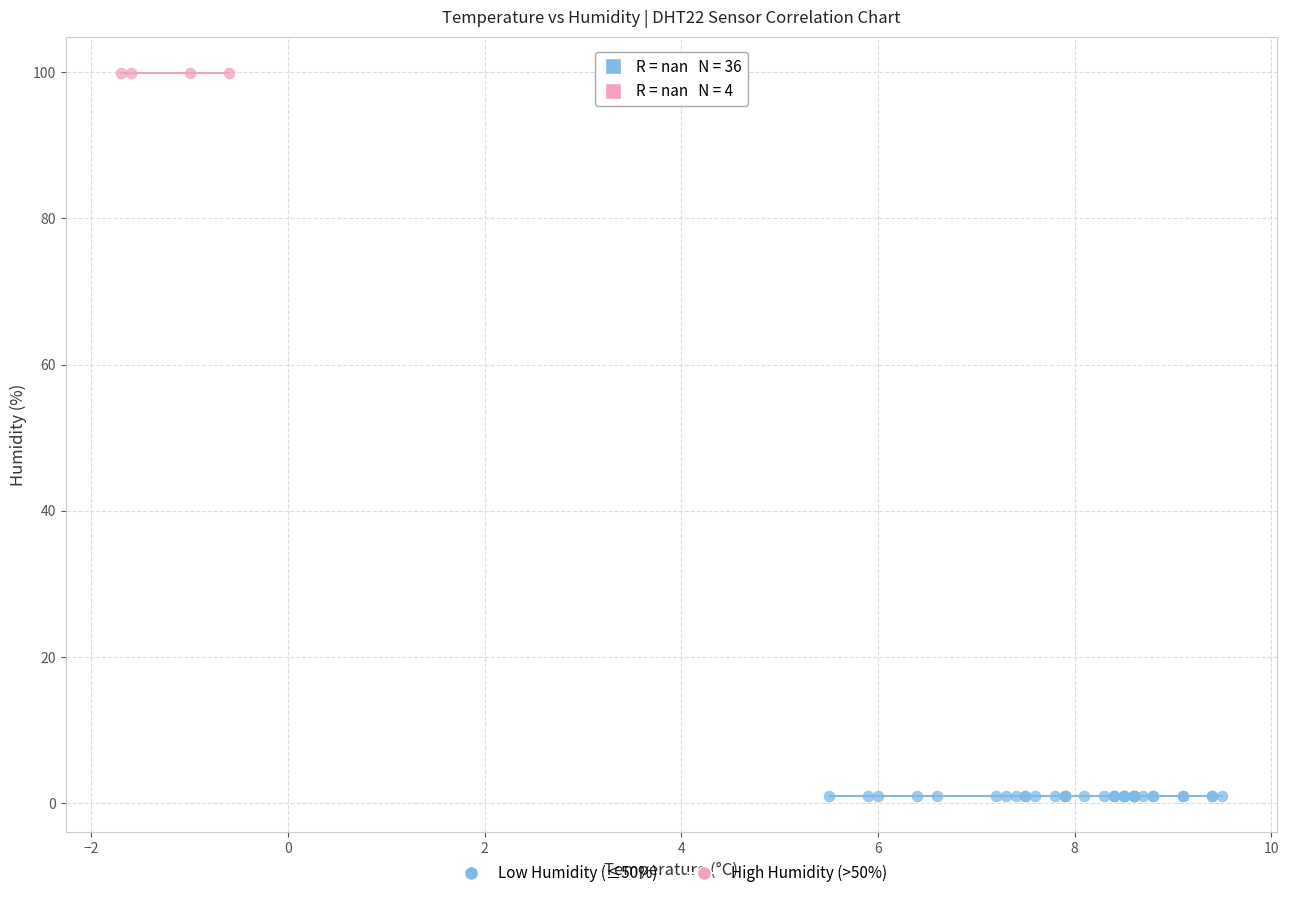

Which series contains the lowest Y value?

Low Humidity (≤50%)